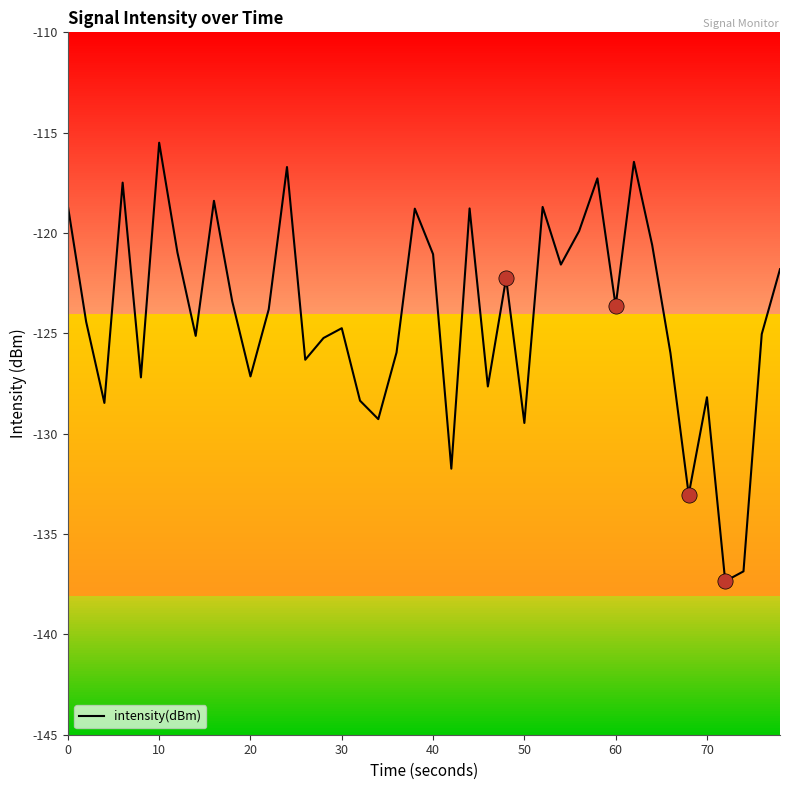

What is the greatest value displayed?

-115.5